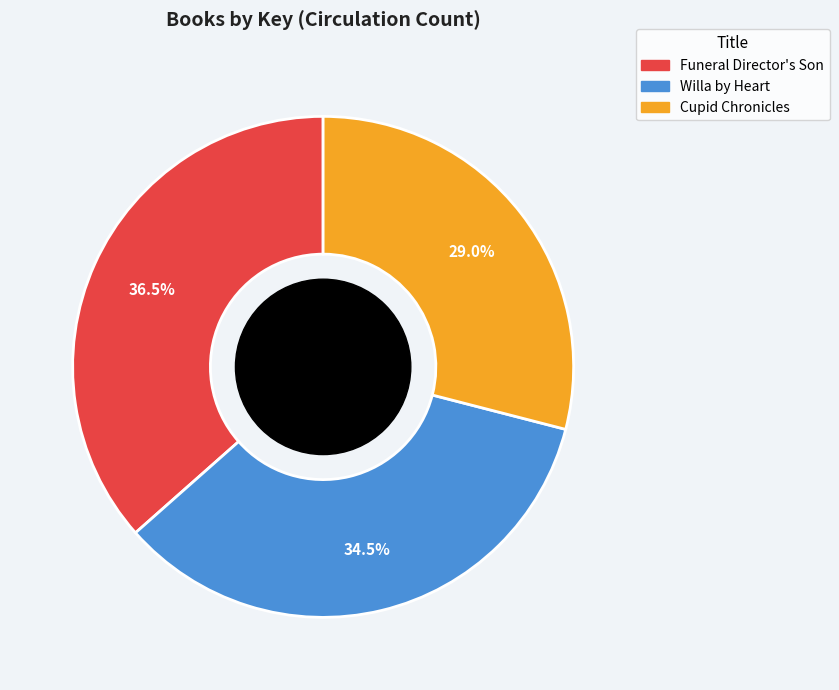

Does Cupid Chronicles represent more than half of the total?

No